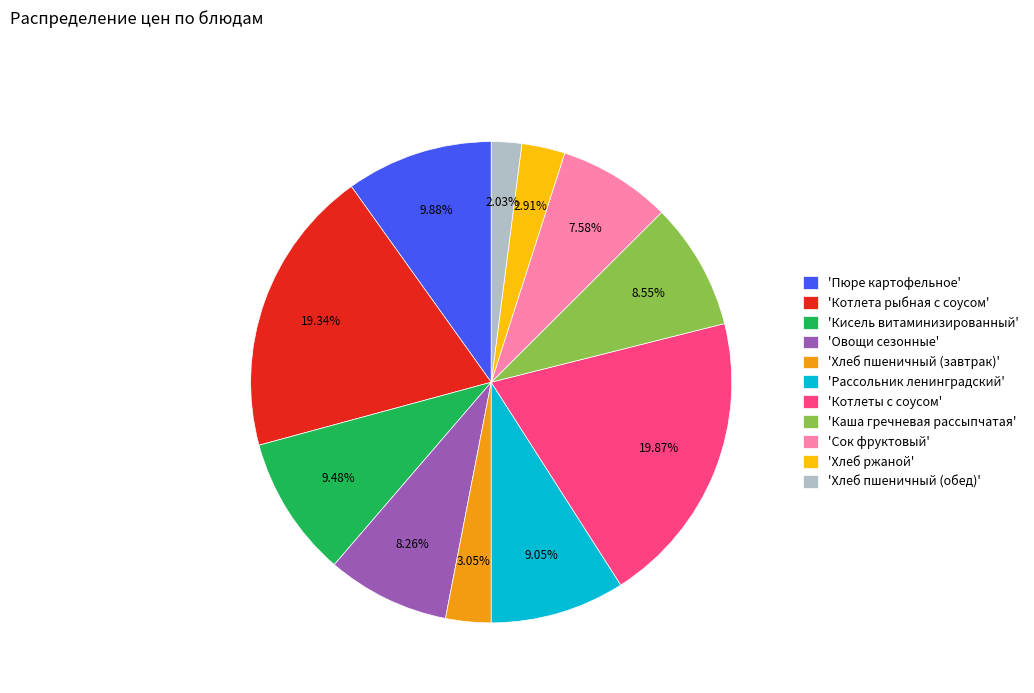

To the nearest percent, what is the average slice percentage?

9%